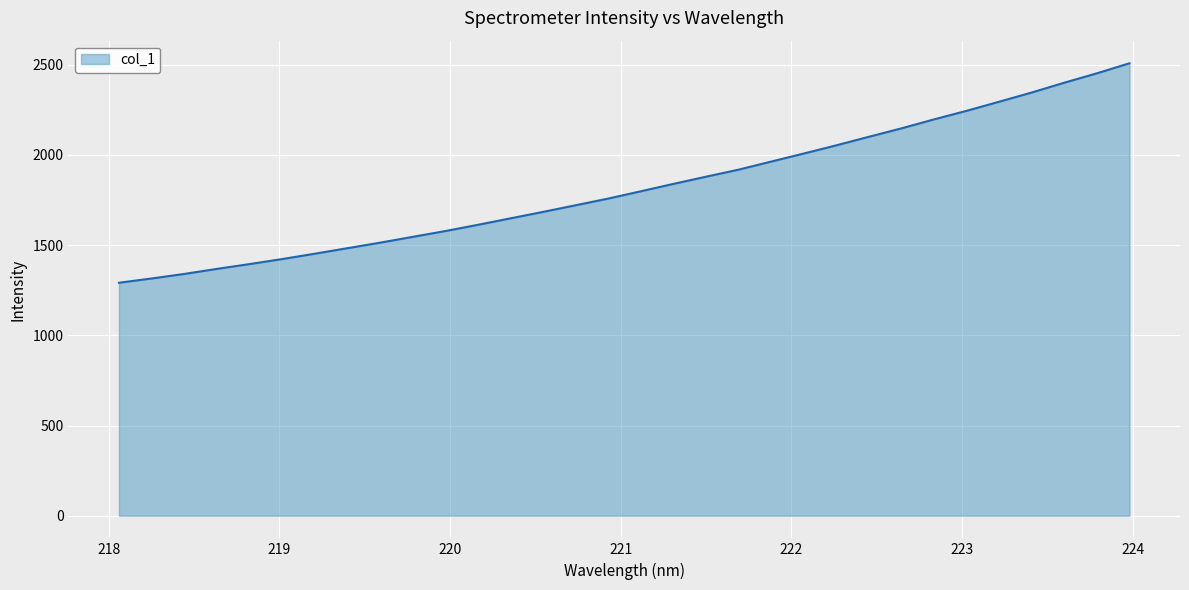

What is the maximum value shown in the chart?

2507.0